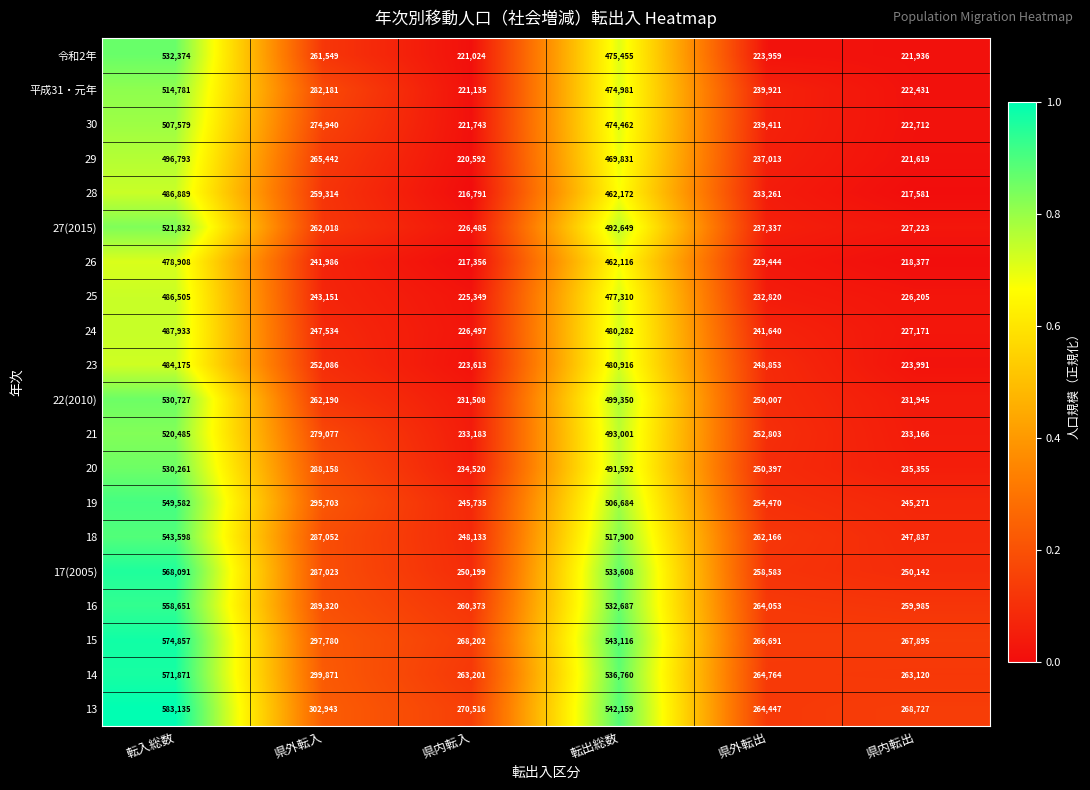

What is the lowest value of the 22(2010) series?

231508